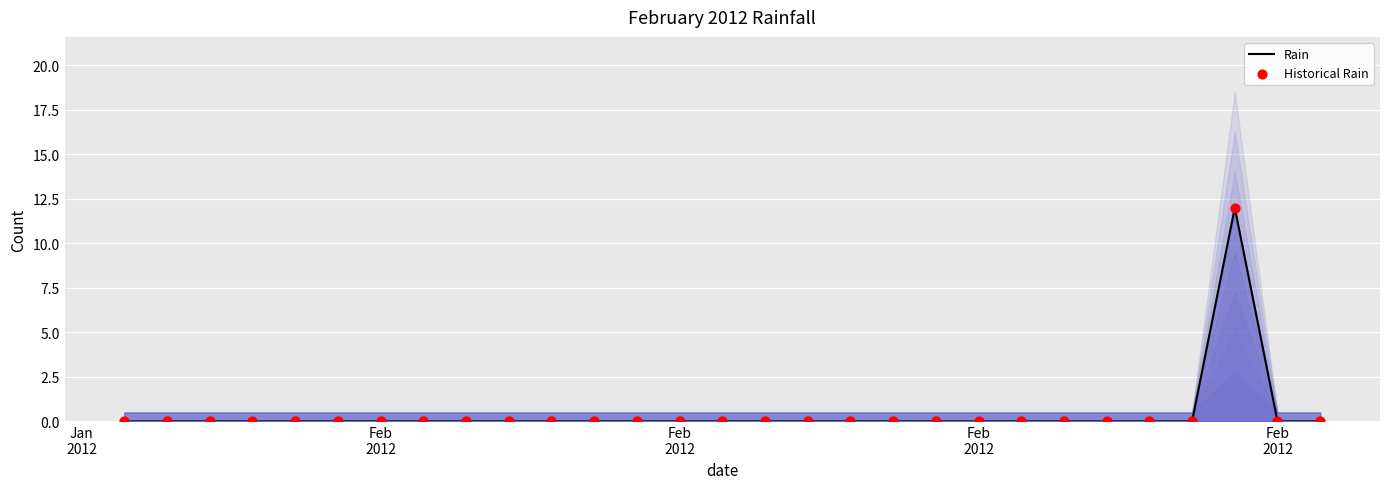

What are all the series names shown in the legend?

Rain, Historical Rain